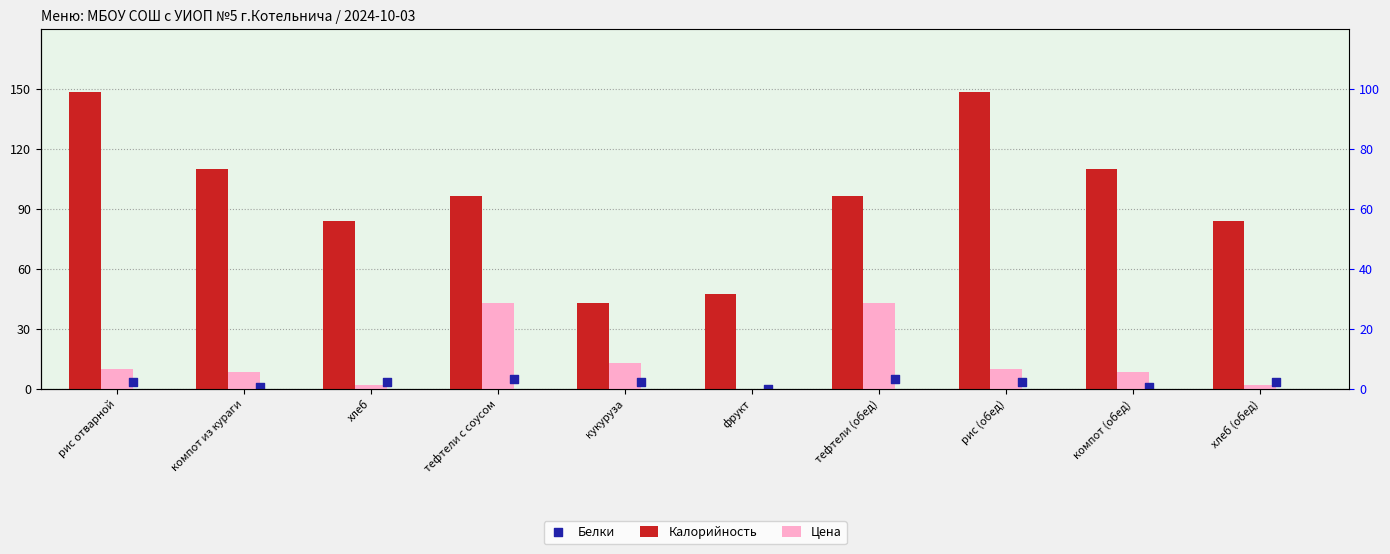

Which series has the largest Y range (max minus min)?

Калорийность